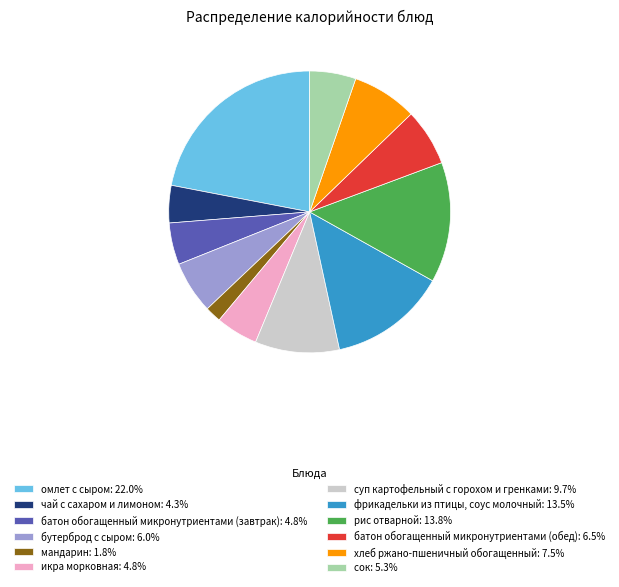

True or false: батон обогащенный микронутриентами (завтрак) accounts for 14% of the total.

False